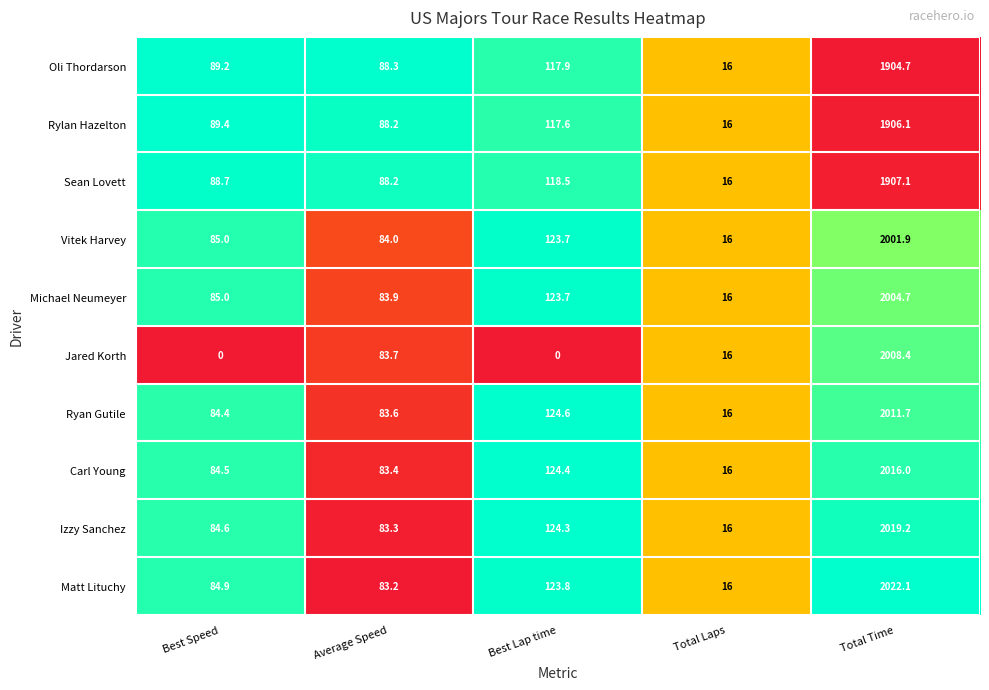

What is the greatest value displayed?

2022.1